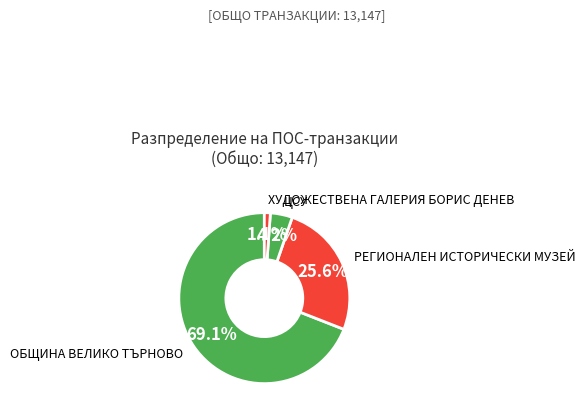

How many segments does this pie chart have?

4